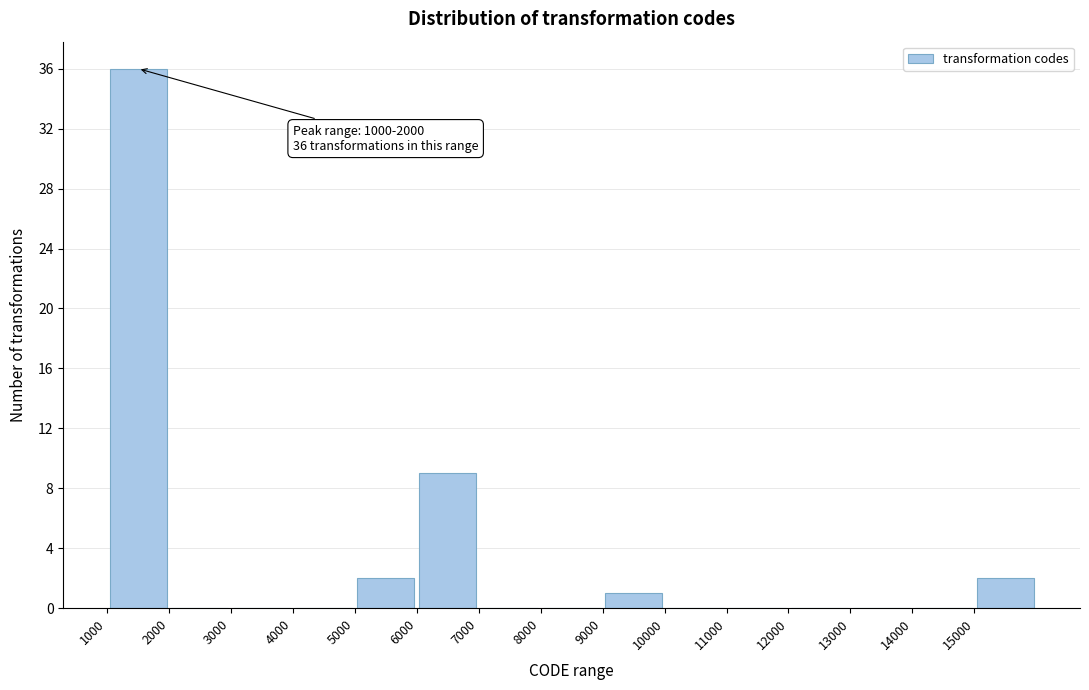

Over which range of the x-axis is the bar tallest?

1000 to 2000